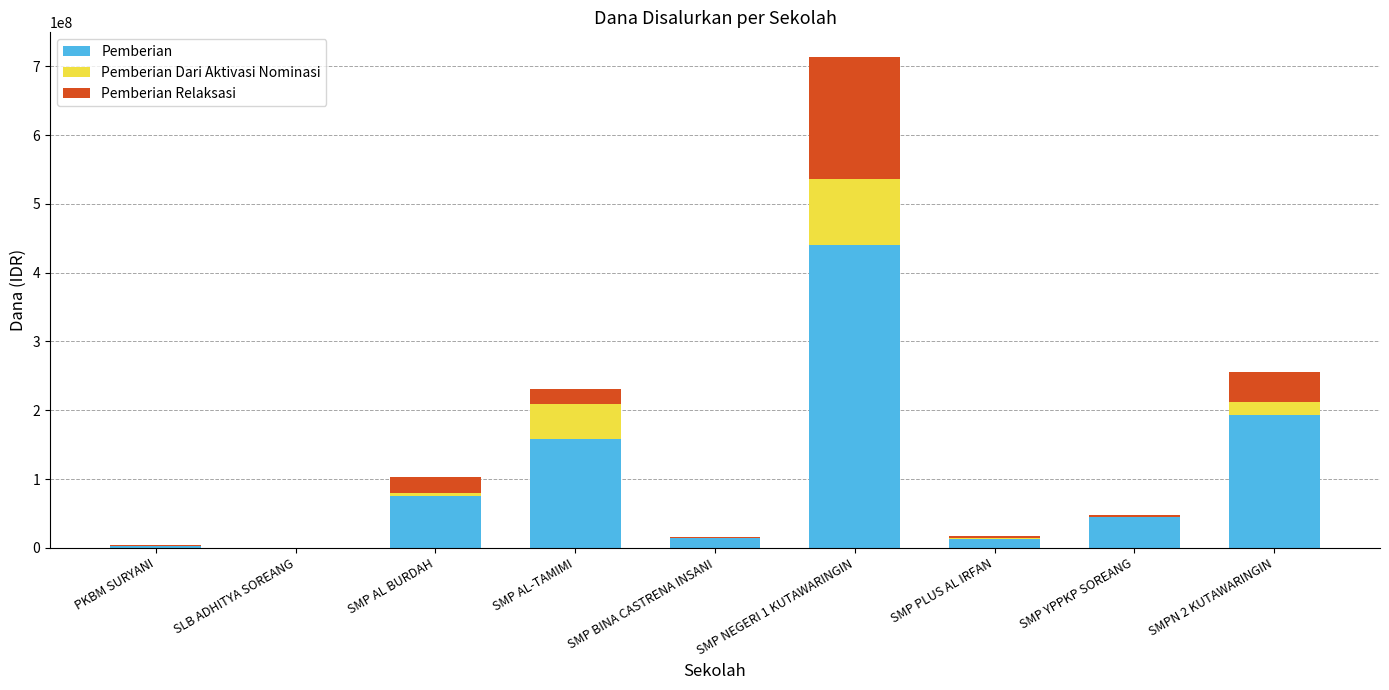

At which label does Pemberian reach its peak?

SMP NEGERI 1 KUTAWARINGIN